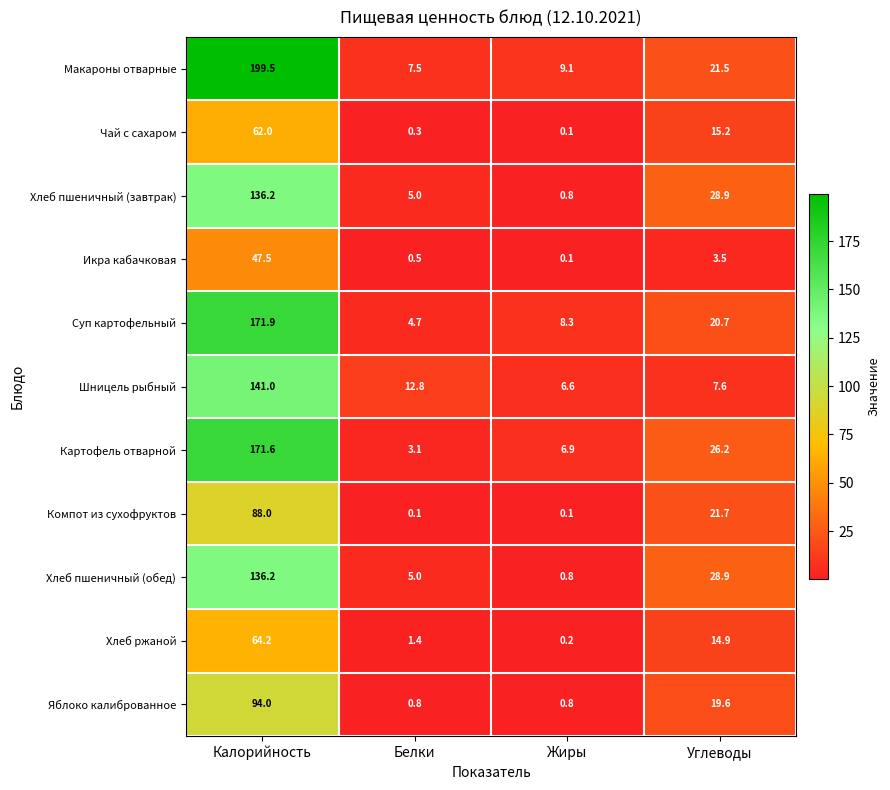

At which category is the sum across all series the highest?

Калорийность